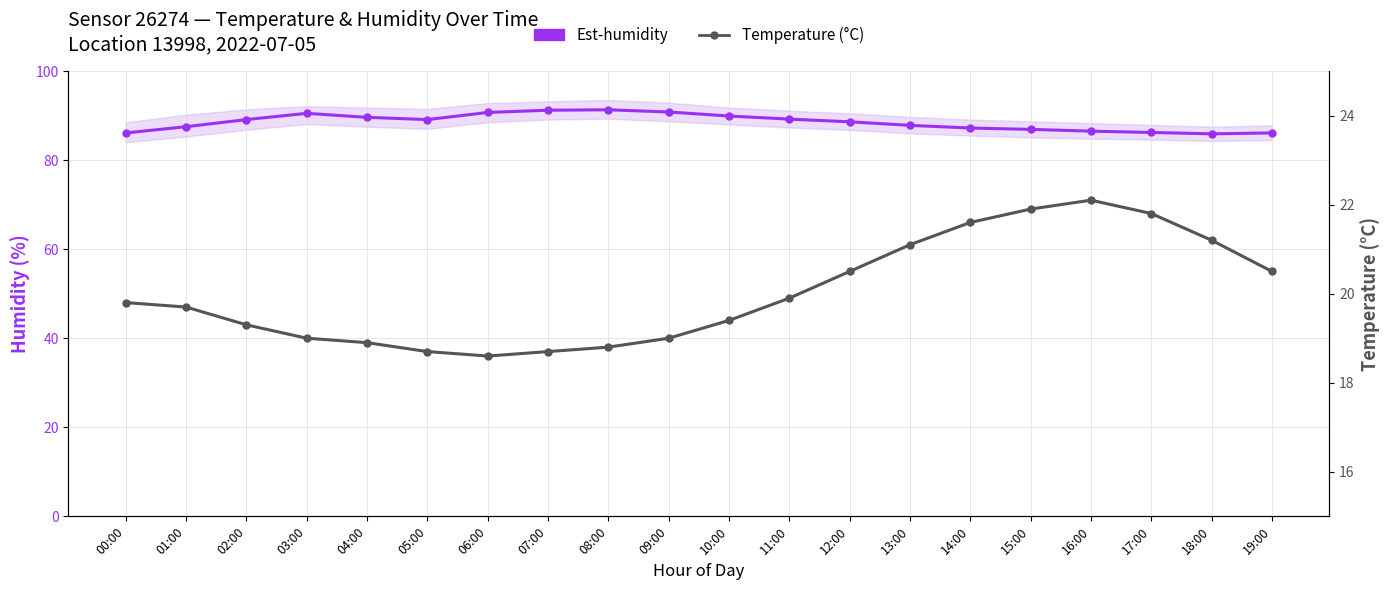

List the series in order of their overall mean, highest first.

Est-humidity, Temperature (°C)